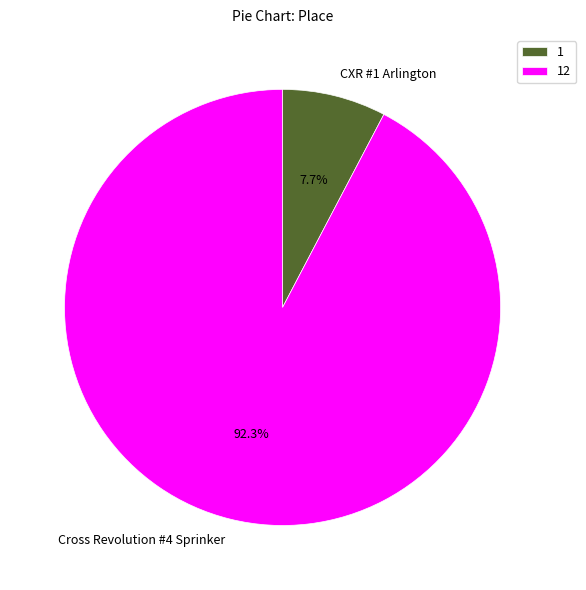

What percentage is NOT represented by Cross Revolution #4 Sprinker?

7.7%